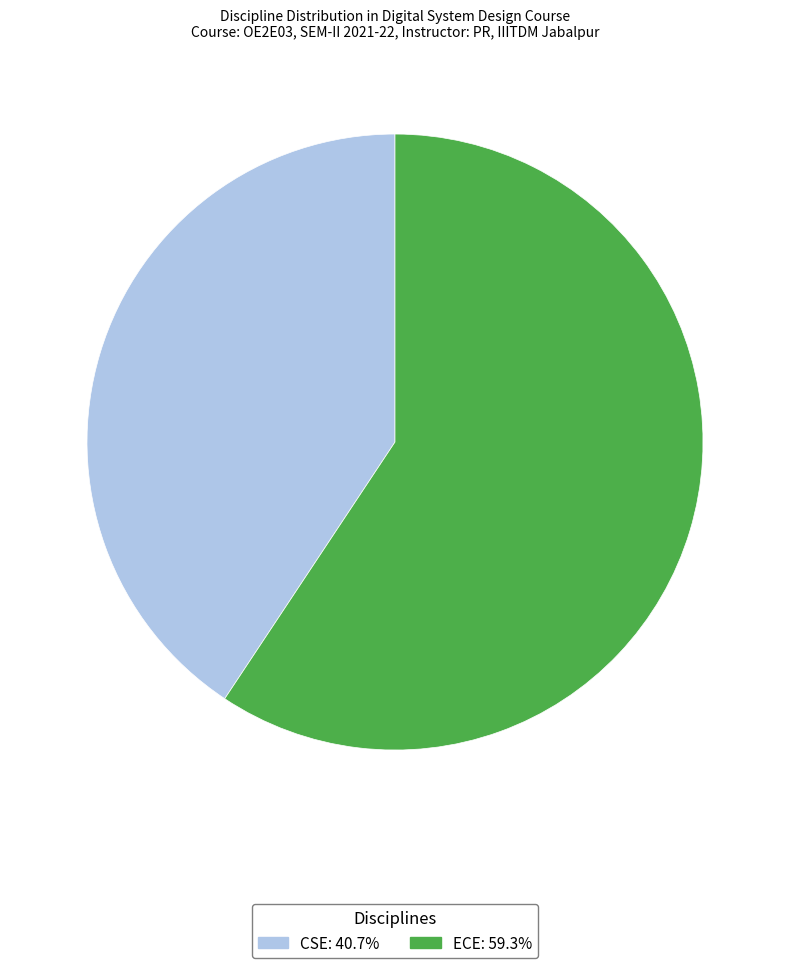

Is there any slice that represents more than half of the pie?

Yes